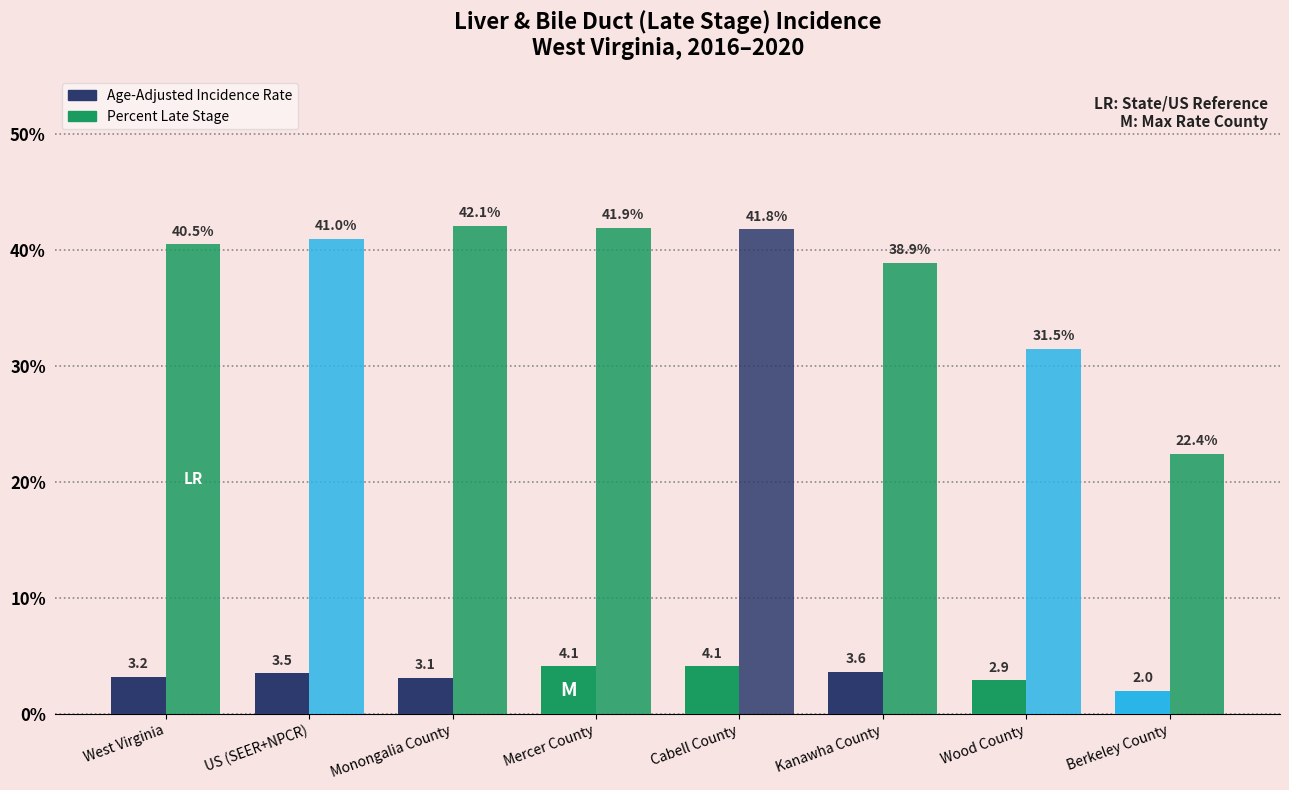

How many groups of bars are there?

8